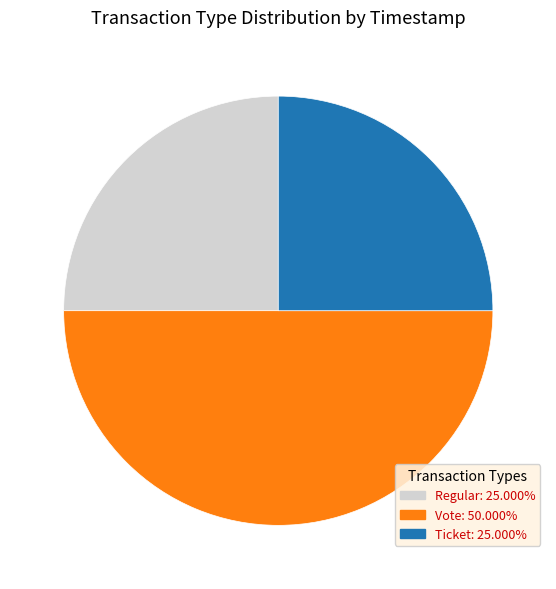

What is the ratio of the value at Ticket: 25.000% to the value at Vote: 50.000%?

0.5